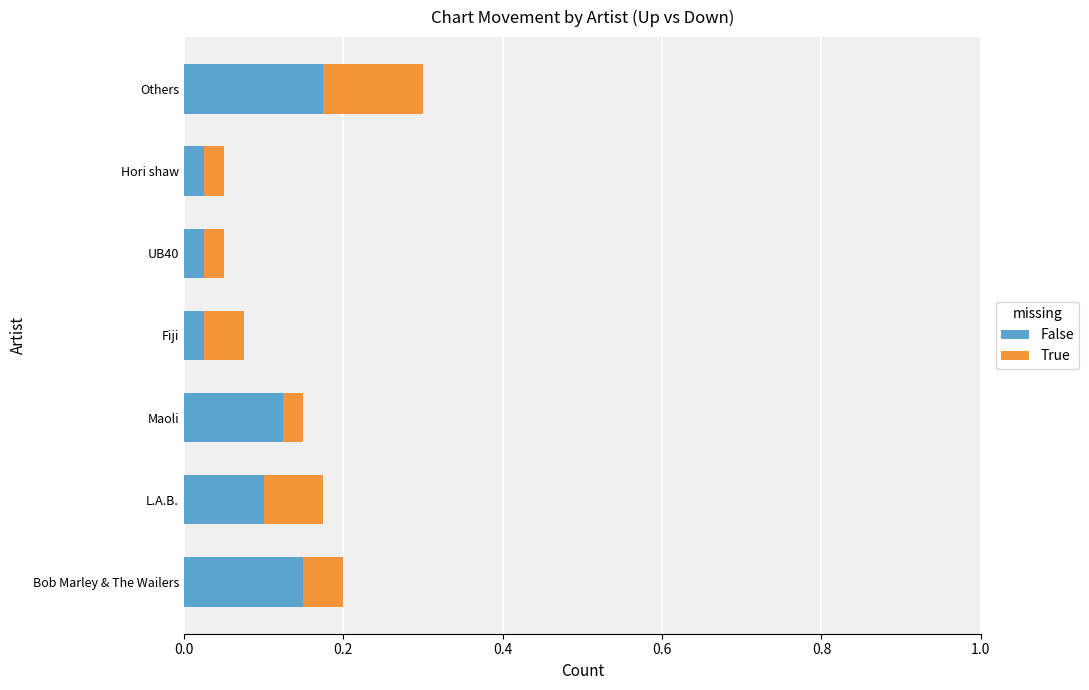

At which category is the sum across all series the highest?

Others